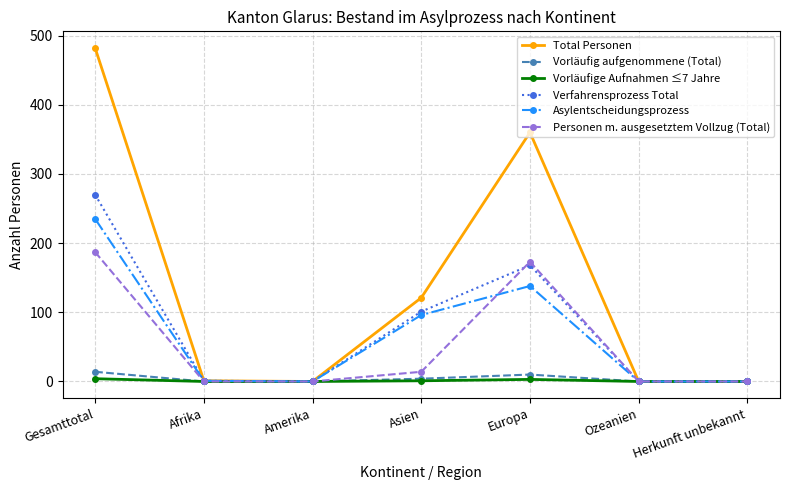

True or false: Verfahrensprozess Total has more than 0 interior local peaks.

True